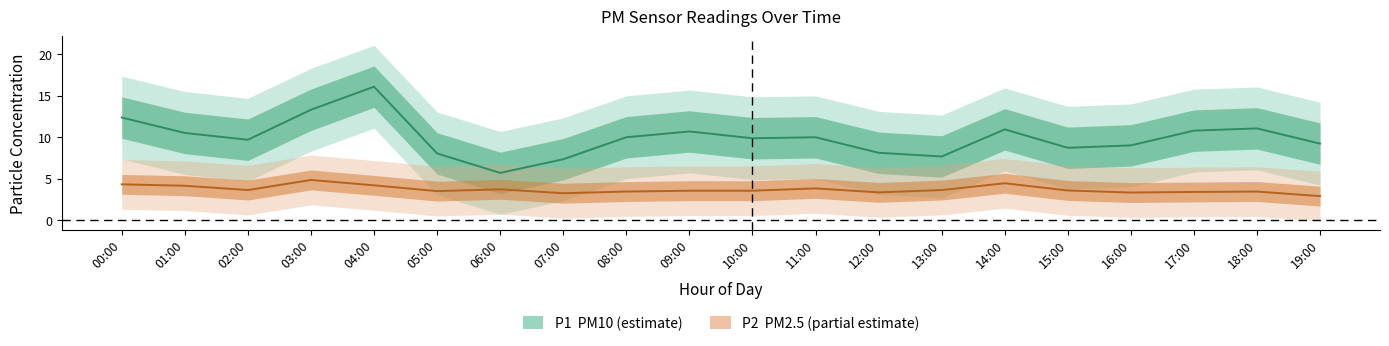

What is the total value across all series at 14:00?

15.4